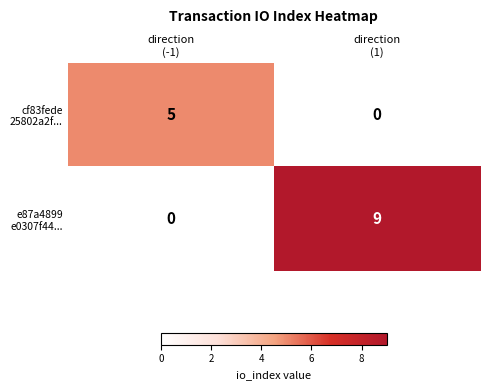

What is the greatest value displayed?

9